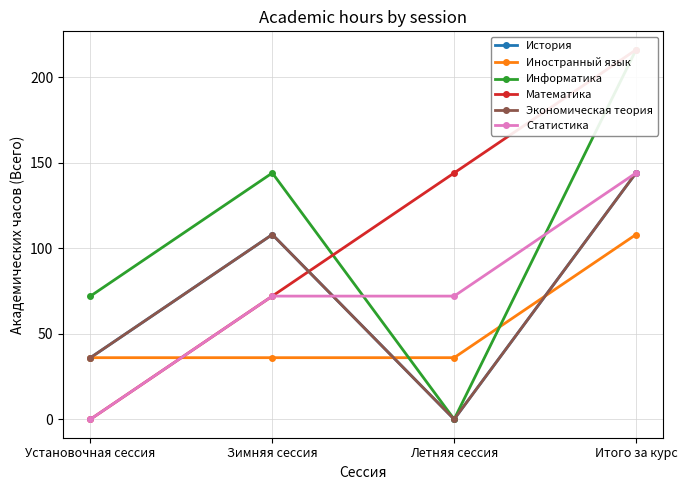

Which category has the lowest value in the История series?

Летняя сессия